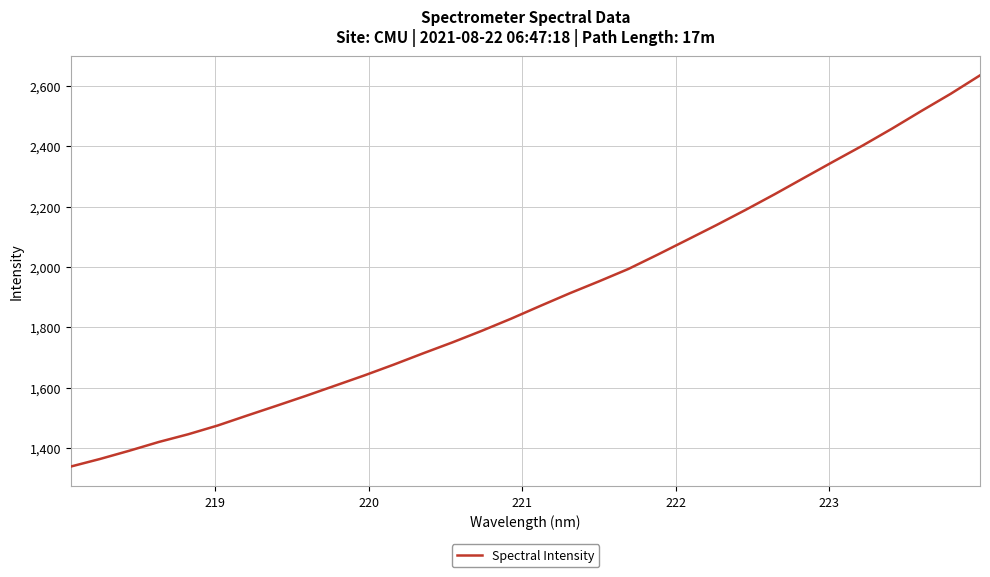

What is the maximum value shown in the chart?

2634.5